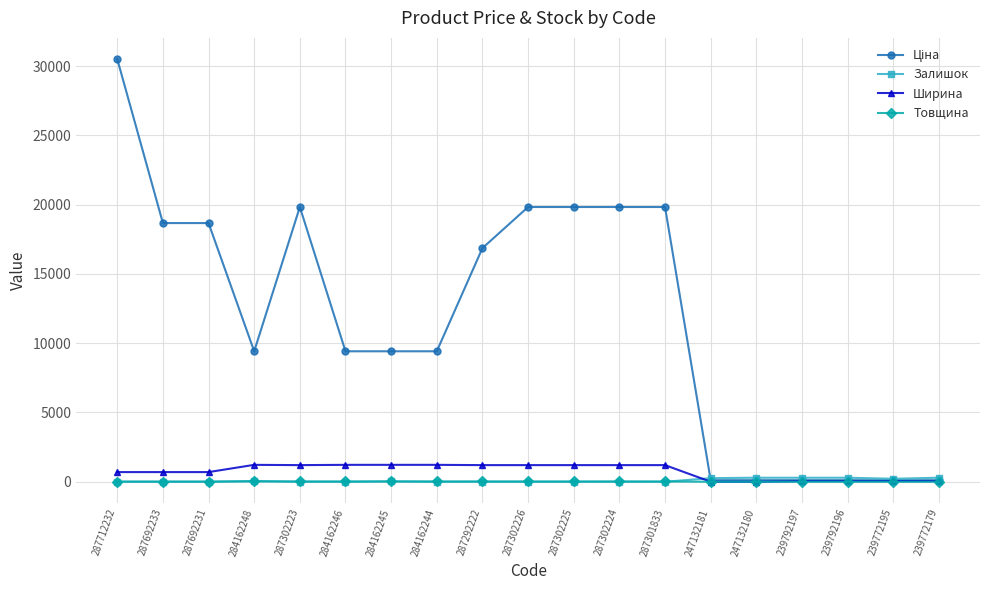

What is the label of the 17th point from the right?

287692231